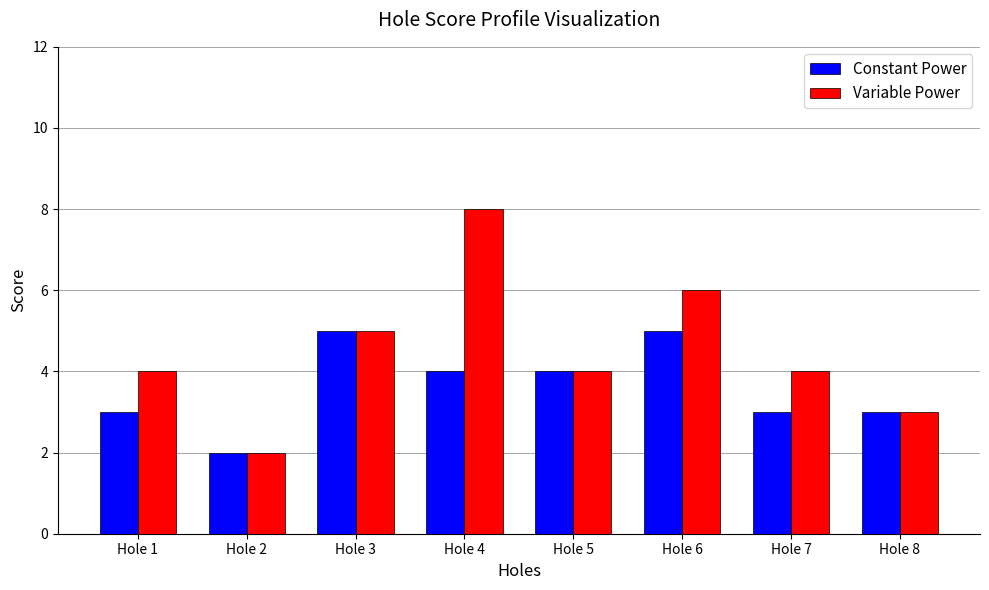

At which label does Variable Power reach its minimum?

Hole 2